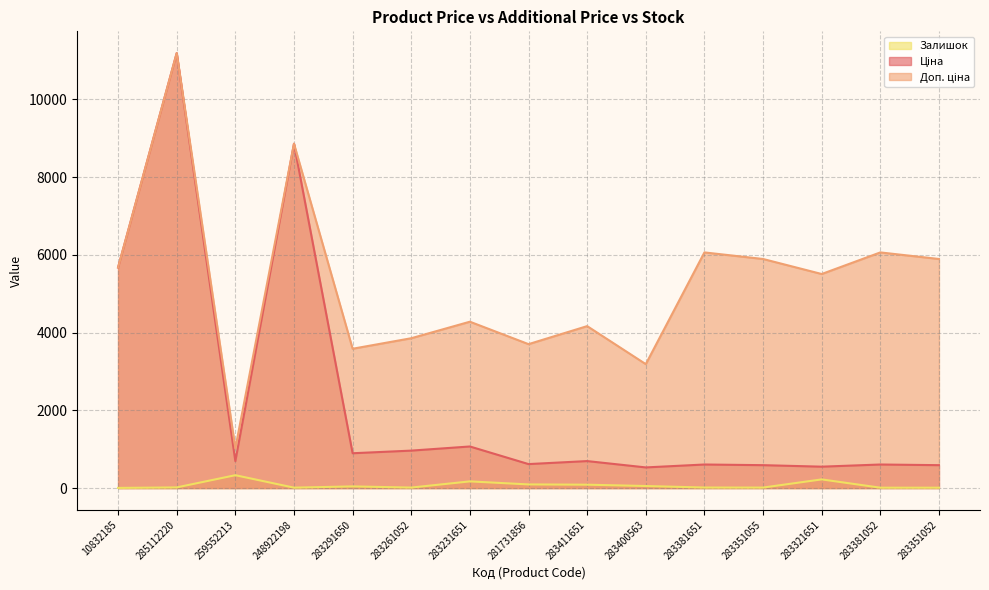

True or false: Доп. ціна and Залишок cross at least once.

False